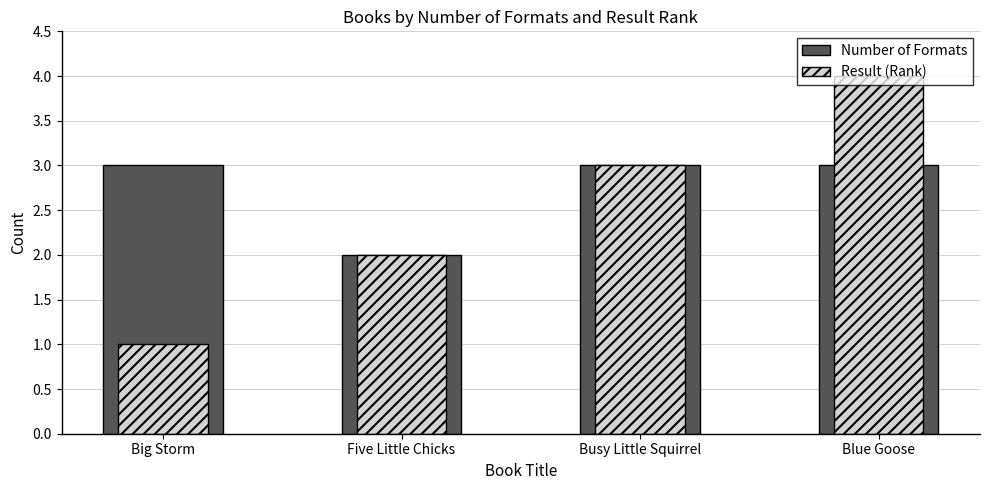

Are the bars grouped side by side (vs. stacked)?

Yes